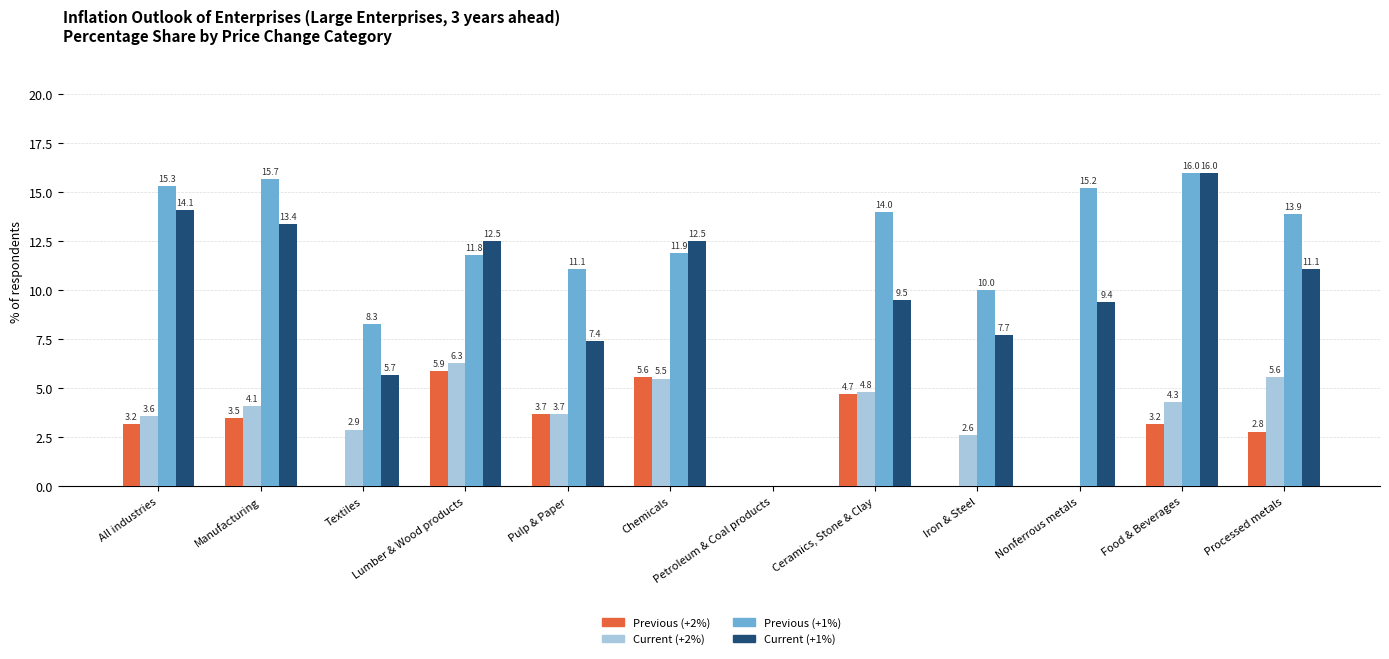

The value of Current (+2%) at Pulp & Paper is 5.0. True or false?

False